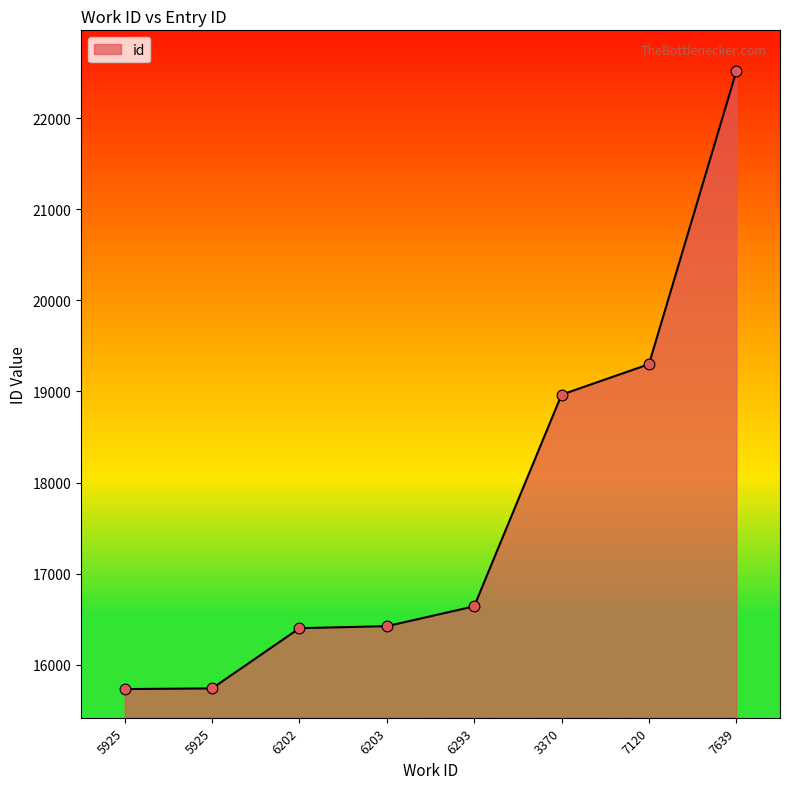

How many lines are shown in the chart?

1